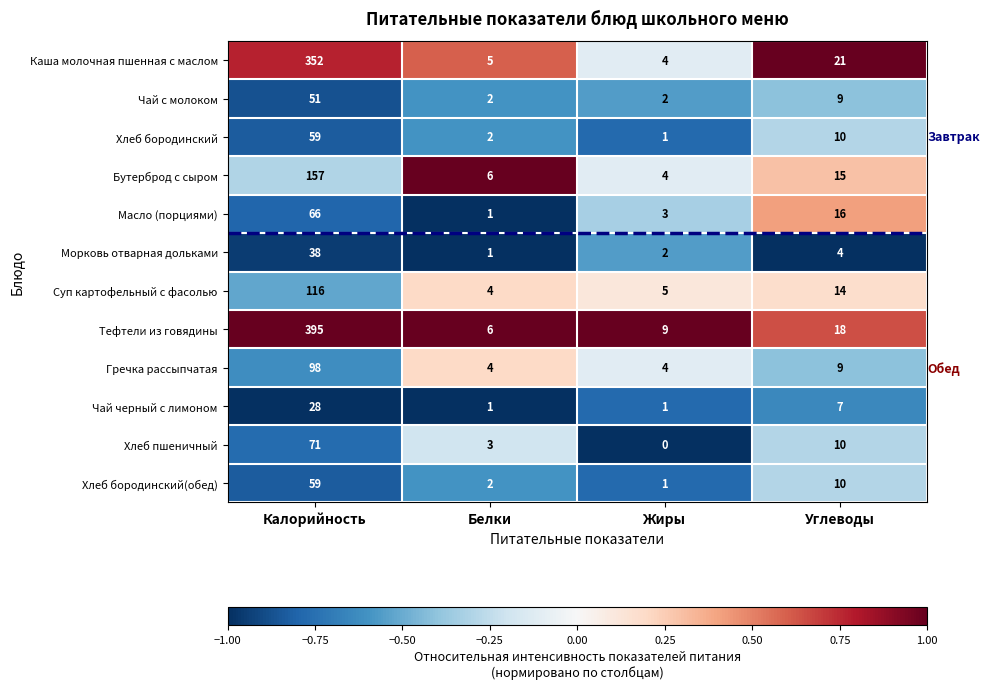

What is the sum of all Масло (порциями) values?

86